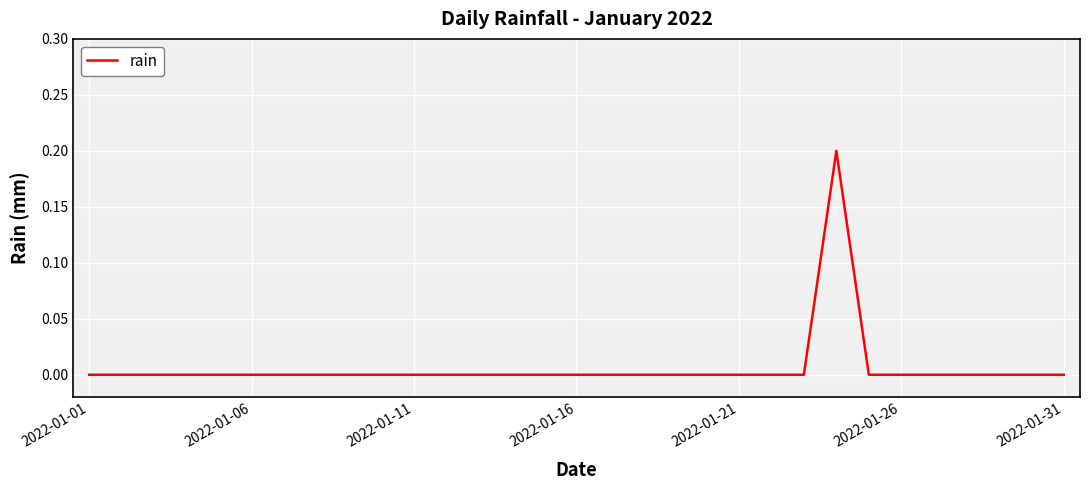

How many lines are shown in the chart?

1